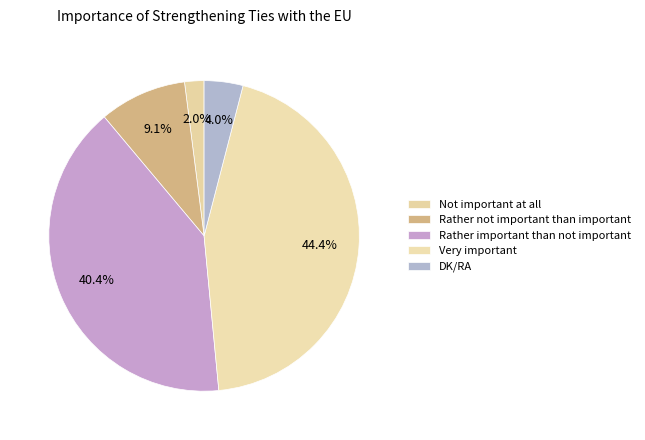

How many slices are in this pie chart?

5